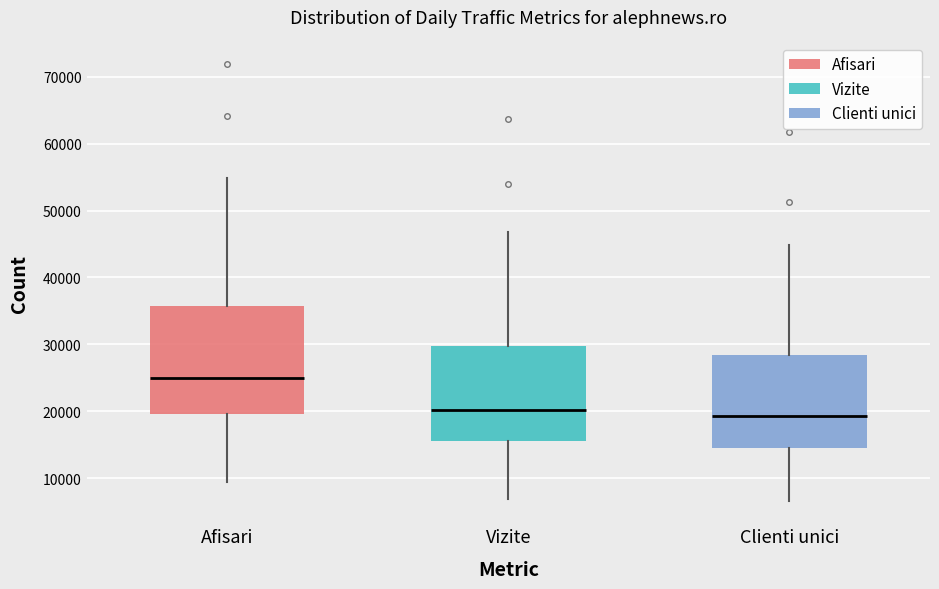

Which box is the tallest, from its lower edge to its upper edge?

Afisari